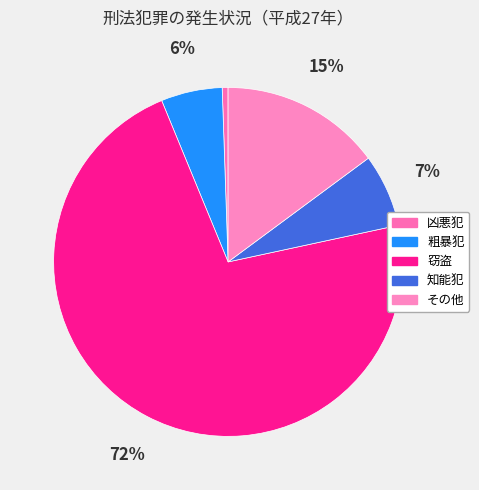

True or false: 窃盗 accounts for 81% of the total.

False